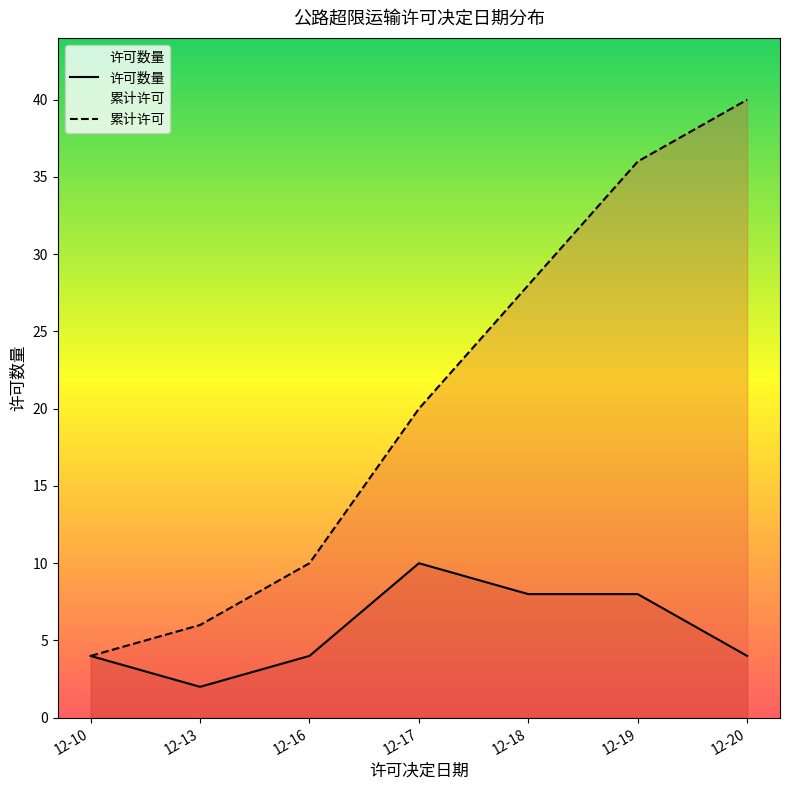

Is it true that 累计许可 equals 6 at 12-20?

False